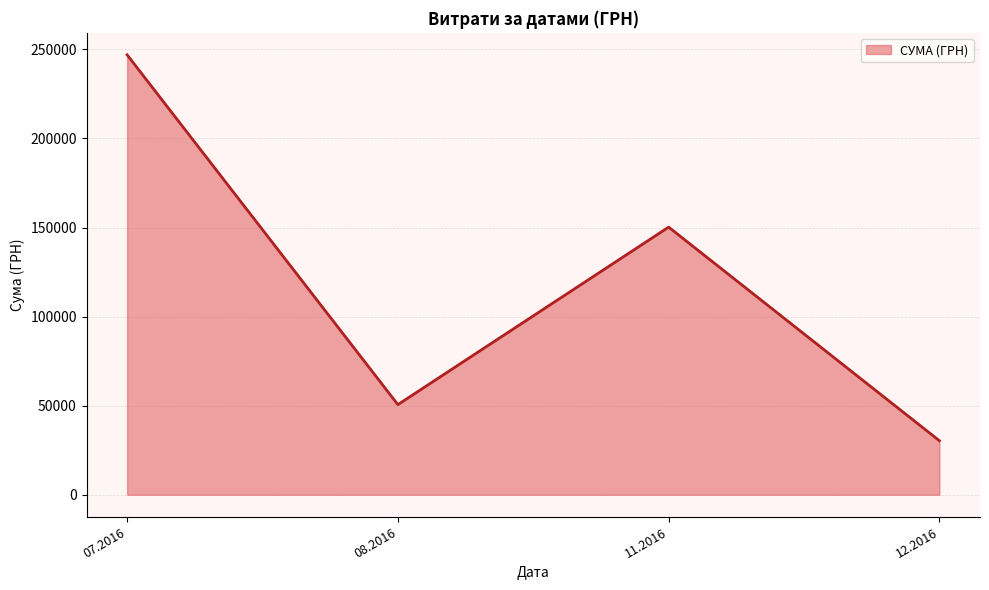

How many series are shown in this chart?

1